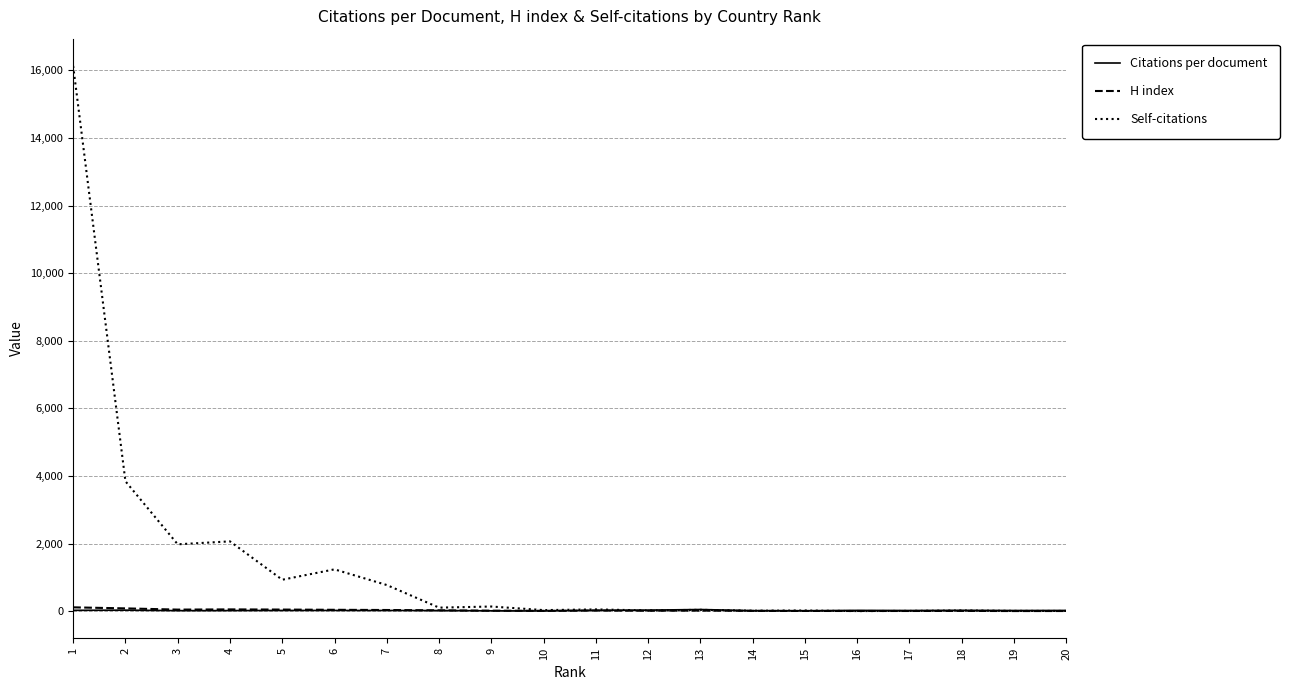

Between which two adjacent categories do Citations per document and H index first intersect?

10 and 11